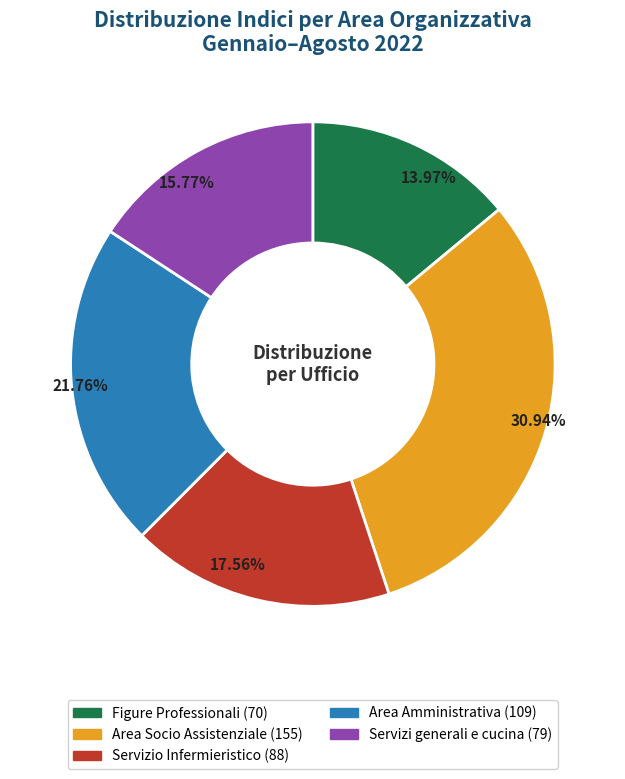

Is Area Socio Assistenziale the majority of the pie?

No